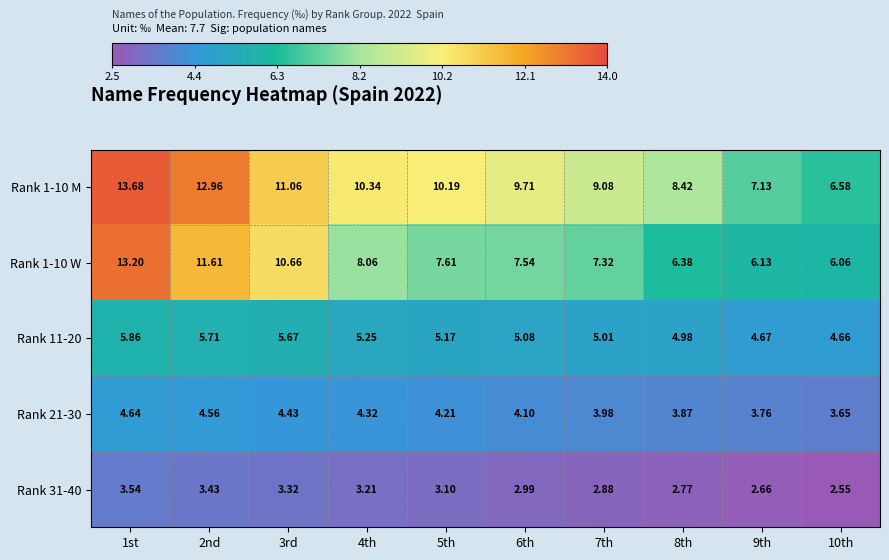

Rank the series at 3rd from highest to lowest value.

Rank 1-10 M, Rank 1-10 W, Rank 11-20, Rank 21-30, Rank 31-40